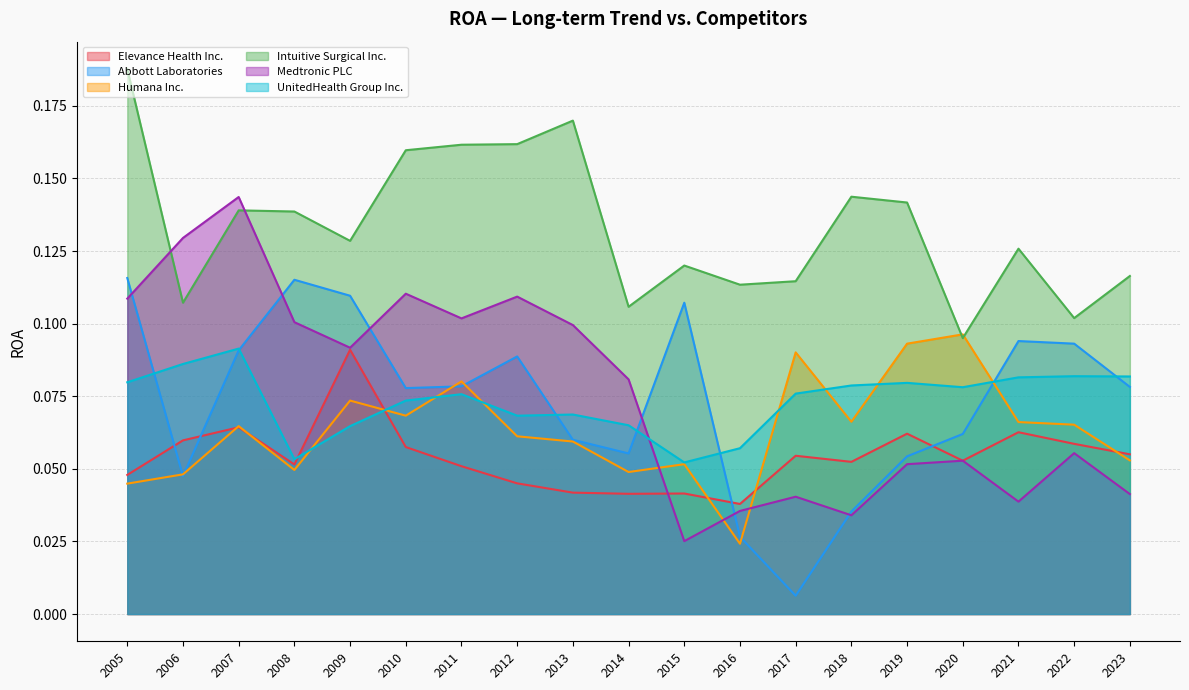

Reading left to right, extract all data points from this chart.

Elevance Health Inc.: 2023=0.1	2022=0.1	2021=0.1	2020=0.1	2019=0.1	2018=0.1	2017=0.1	2016=0.0	2015=0.0	2014=0.0	2013=0.0	2012=0.0	2011=0.1	2010=0.1	2009=0.1	2008=0.1	2007=0.1	2006=0.1	2005=0.0
Abbott Laboratories: 2023=0.1	2022=0.1	2021=0.1	2020=0.1	2019=0.1	2018=0.0	2017=0.0	2016=0.0	2015=0.1	2014=0.1	2013=0.1	2012=0.1	2011=0.1	2010=0.1	2009=0.1	2008=0.1	2007=0.1	2006=0.0	2005=0.1
Humana Inc.: 2023=0.1	2022=0.1	2021=0.1	2020=0.1	2019=0.1	2018=0.1	2017=0.1	2016=0.0	2015=0.1	2014=0.0	2013=0.1	2012=0.1	2011=0.1	2010=0.1	2009=0.1	2008=0.0	2007=0.1	2006=0.0	2005=0.0
Intuitive Surgical Inc.: 2023=0.1	2022=0.1	2021=0.1	2020=0.1	2019=0.1	2018=0.1	2017=0.1	2016=0.1	2015=0.1	2014=0.1	2013=0.2	2012=0.2	2011=0.2	2010=0.2	2009=0.1	2008=0.1	2007=0.1	2006=0.1	2005=0.2
Medtronic PLC: 2023=0.0	2022=0.1	2021=0.0	2020=0.1	2019=0.1	2018=0.0	2017=0.0	2016=0.0	2015=0.0	2014=0.1	2013=0.1	2012=0.1	2011=0.1	2010=0.1	2009=0.1	2008=0.1	2007=0.1	2006=0.1	2005=0.1
UnitedHealth Group Inc.: 2023=0.1	2022=0.1	2021=0.1	2020=0.1	2019=0.1	2018=0.1	2017=0.1	2016=0.1	2015=0.1	2014=0.1	2013=0.1	2012=0.1	2011=0.1	2010=0.1	2009=0.1	2008=0.1	2007=0.1	2006=0.1	2005=0.1